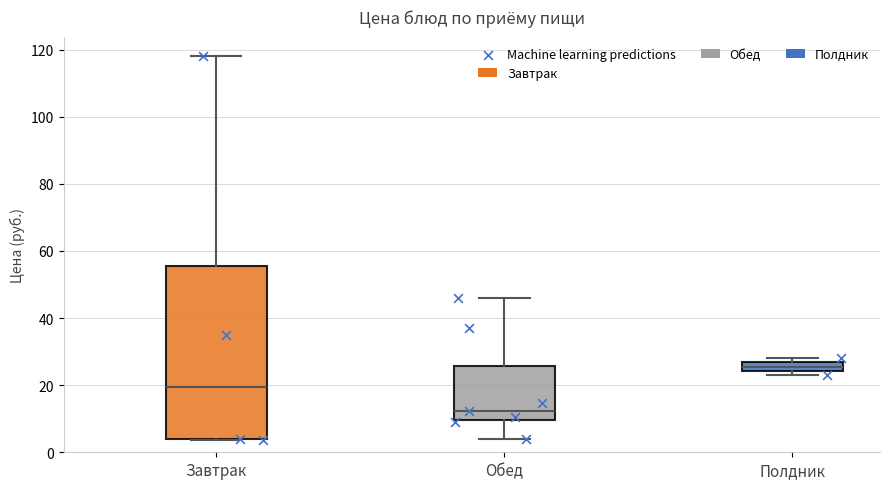

Which box's median line is the lowest?

Обед